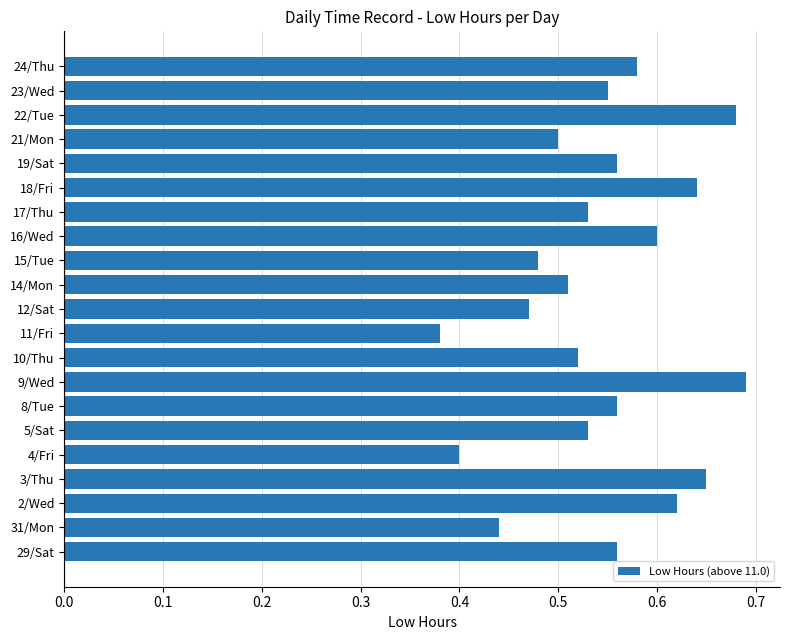

How many values are between 0 and 1?

21